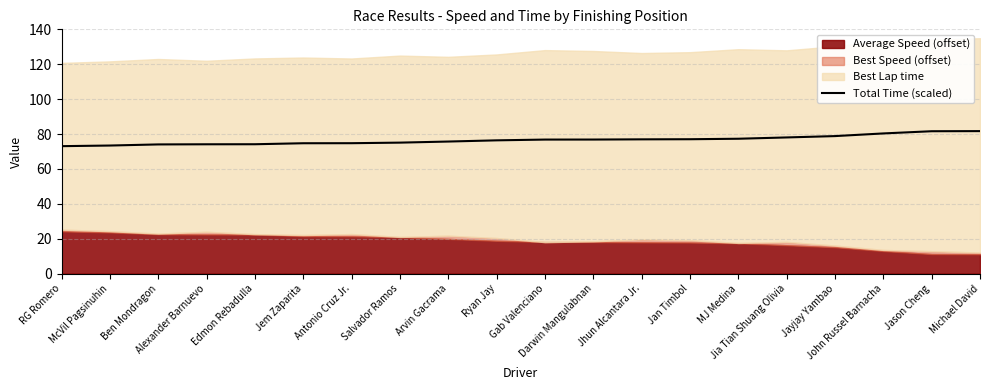

True or false: the data shows 74.1 at Alexander Barnuevo.

True